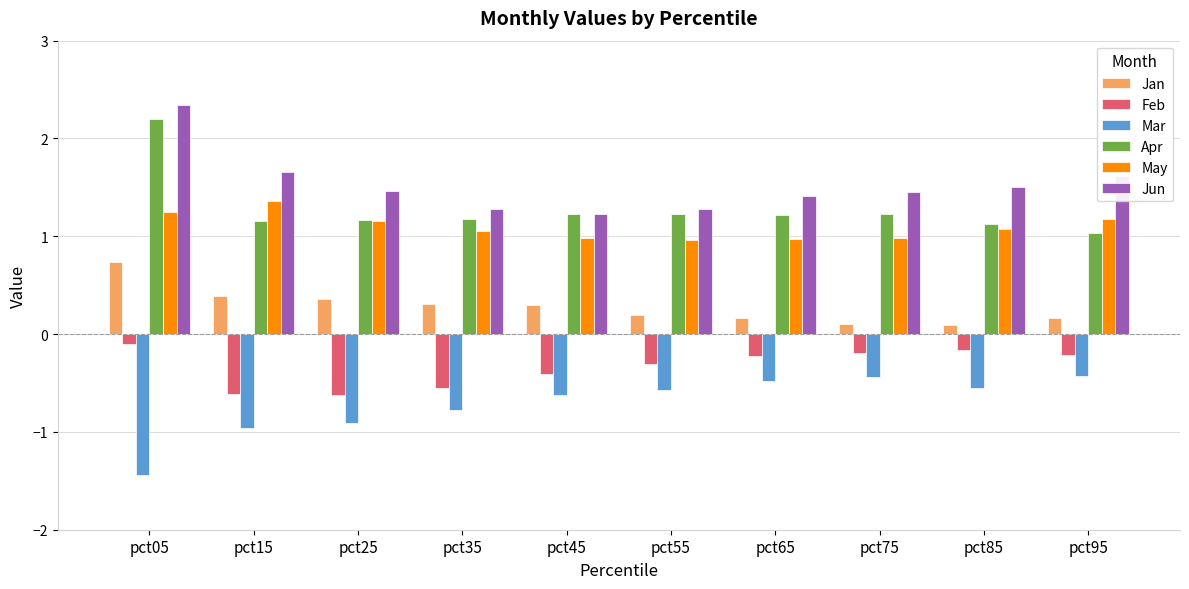

What is the highest value of the Apr series?

2.2